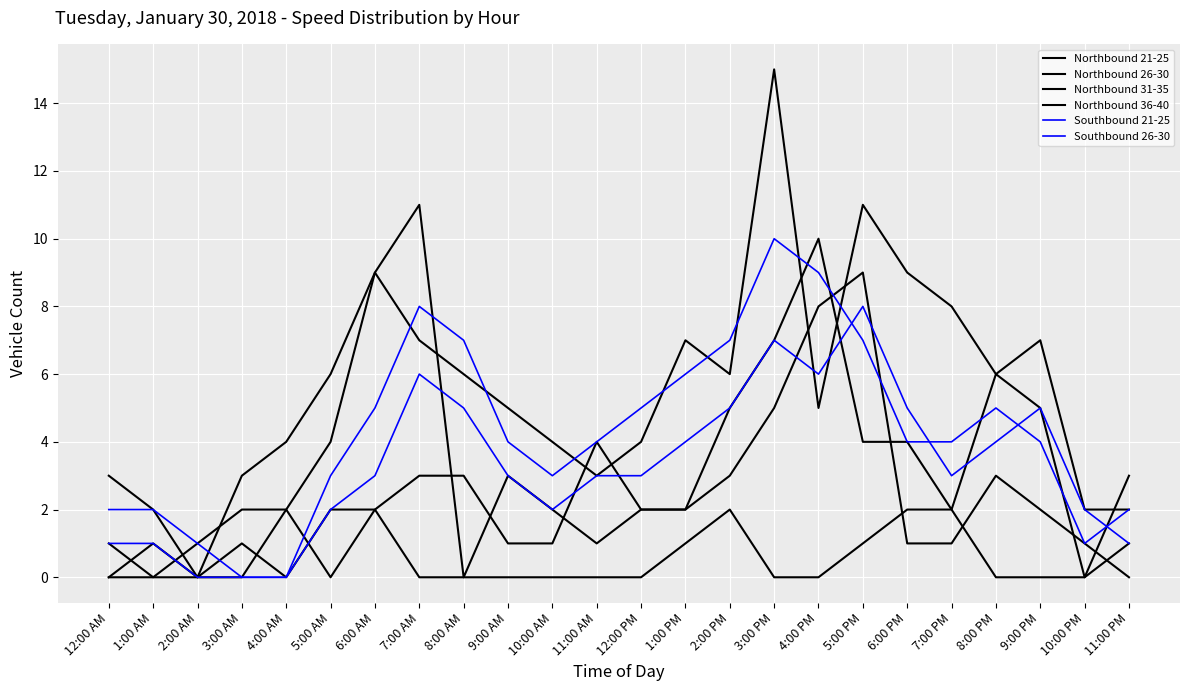

Which has a higher value, 10:00 AM or 4:00 AM?

10:00 AM